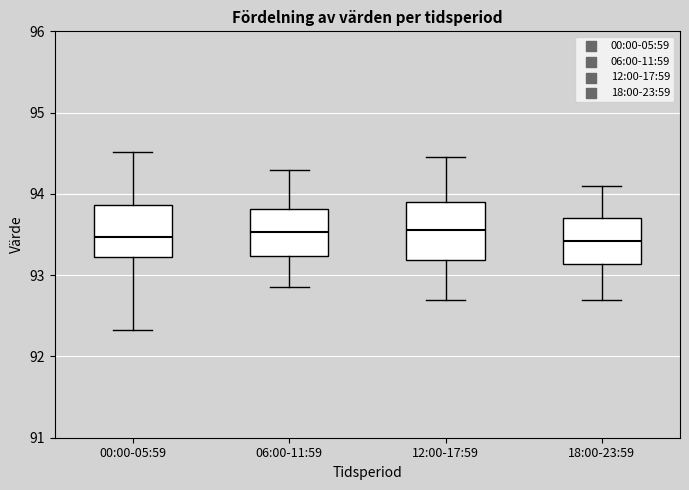

Reading left to right, read every box against the y-axis: the position of its median line, the range the box covers, and the ends of its whiskers. The values are not printed on the chart, so give them approximately, as read against the axis.

00:00-05:59: median 93.5, box 93.2 to 93.9, whiskers 92.3 to 94.5
06:00-11:59: median 93.5, box 93.2 to 93.8, whiskers 92.9 to 94.3
12:00-17:59: median 93.6, box 93.2 to 93.9, whiskers 92.7 to 94.5
18:00-23:59: median 93.4, box 93.1 to 93.7, whiskers 92.7 to 94.1